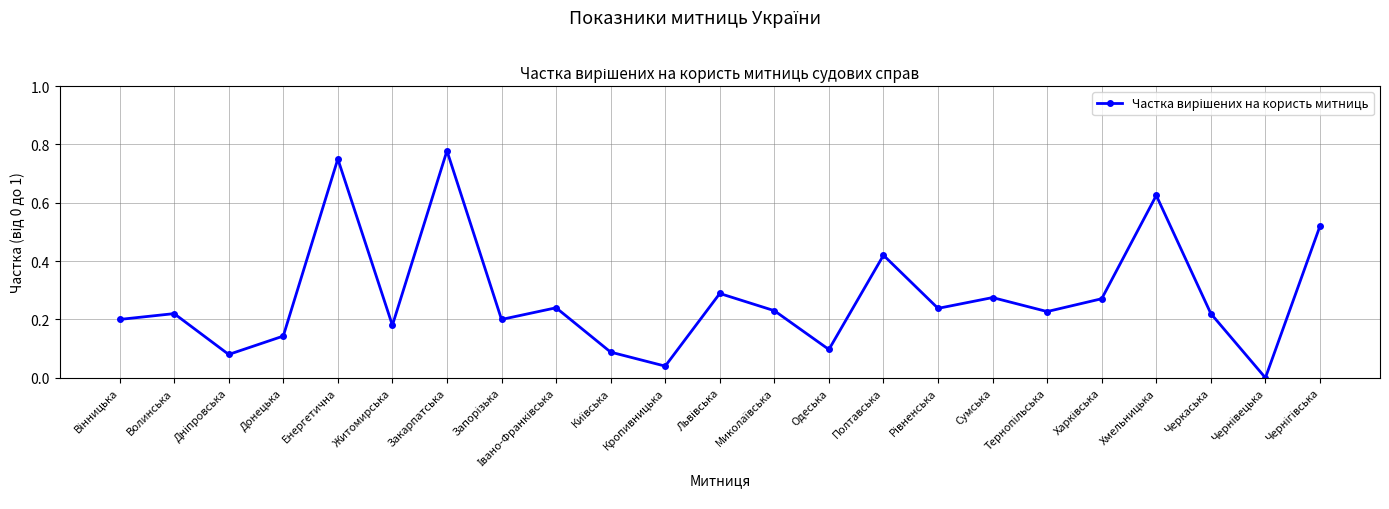

What is the label of the 4th point from the left?

Донецька